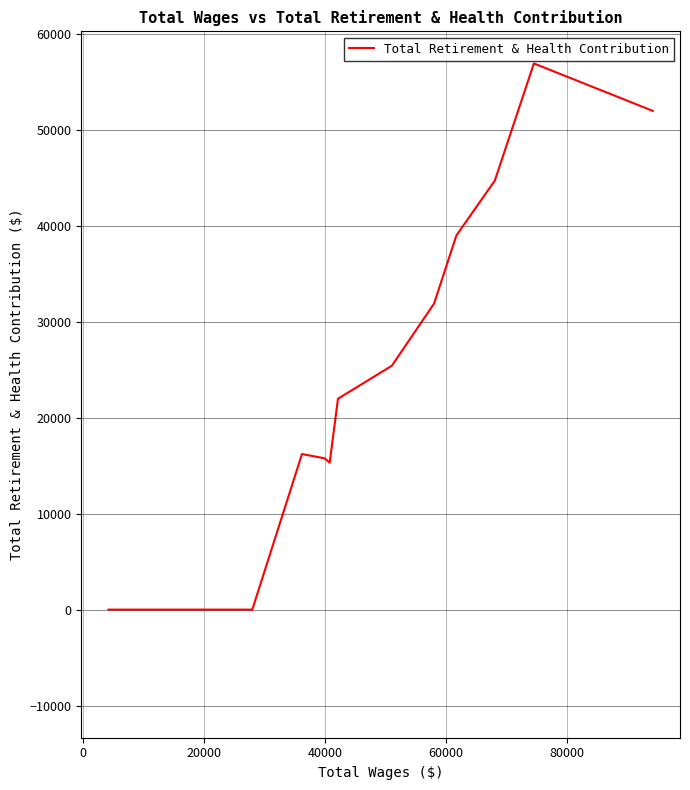

Is it true that the value at 80000 is 13164?

False